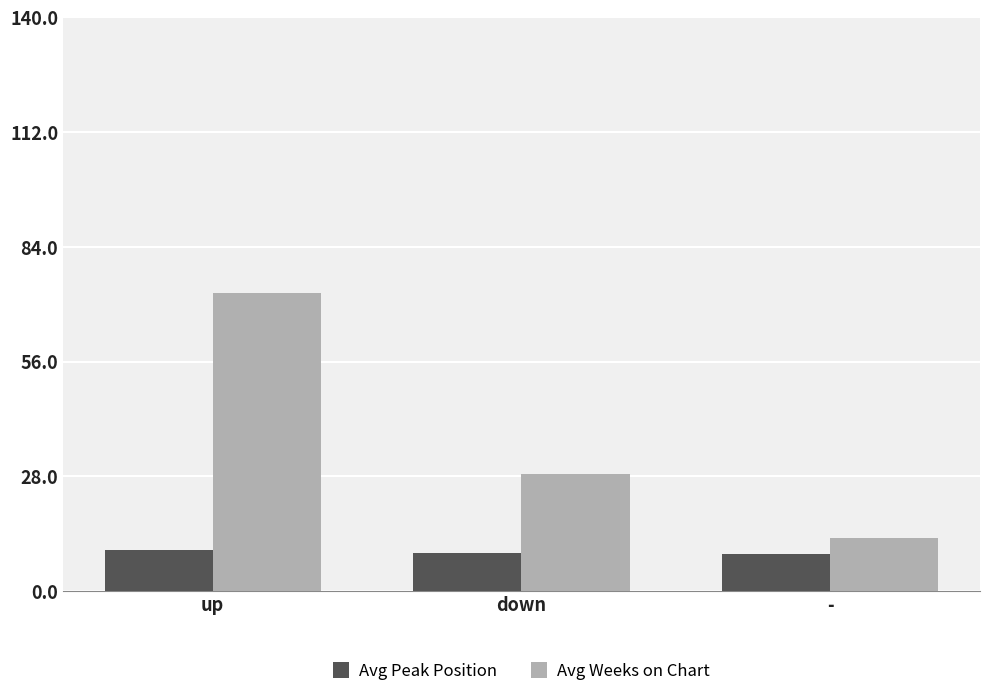

What is the sum of all Avg Weeks on Chart values?

114.3